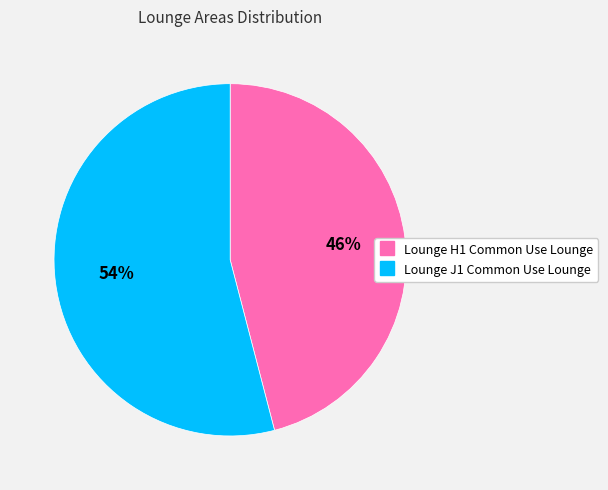

Do Lounge J1 Common Use Lounge and Lounge H1 Common Use Lounge together represent more than half of the pie?

Yes